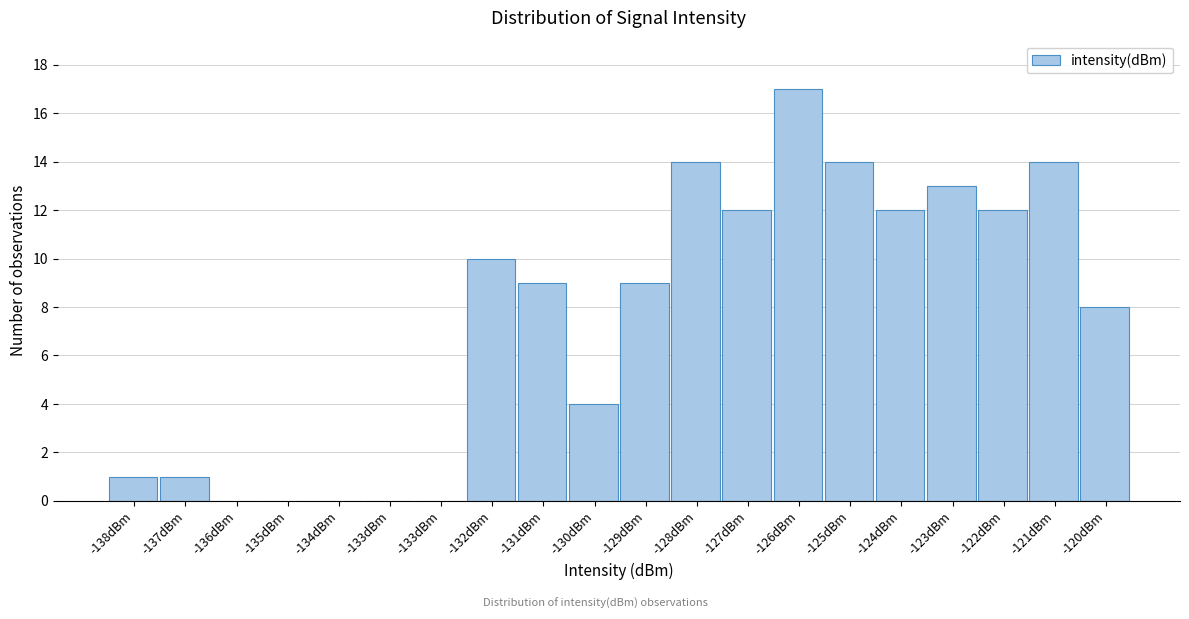

How many categories are shown in the chart?

20